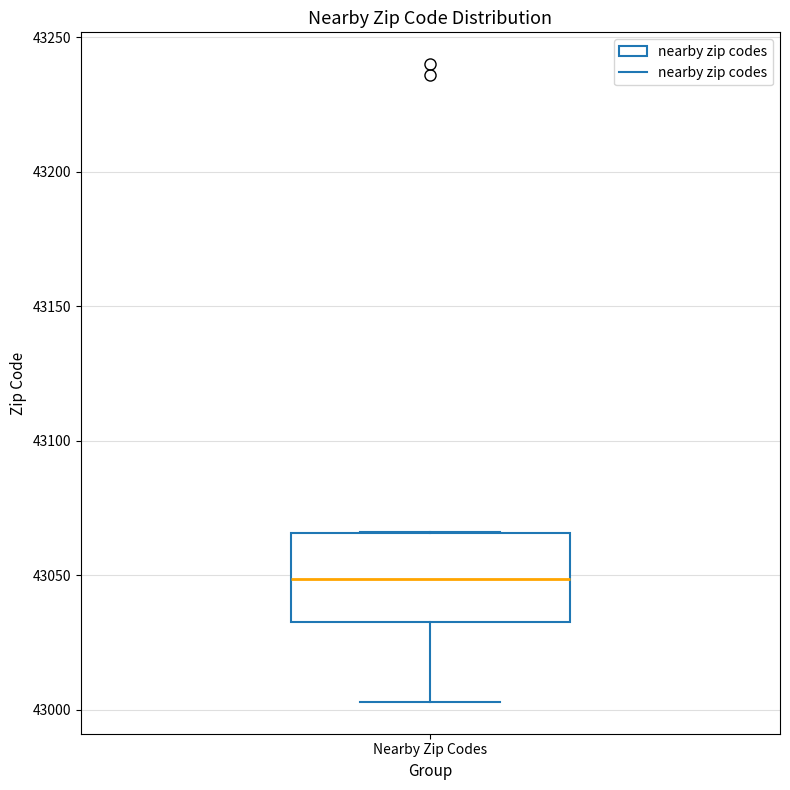

Where is the lower edge of the box for Nearby Zip Codes on the y-axis? The values are not printed on the chart, so give them approximately, as read against the axis.

43035